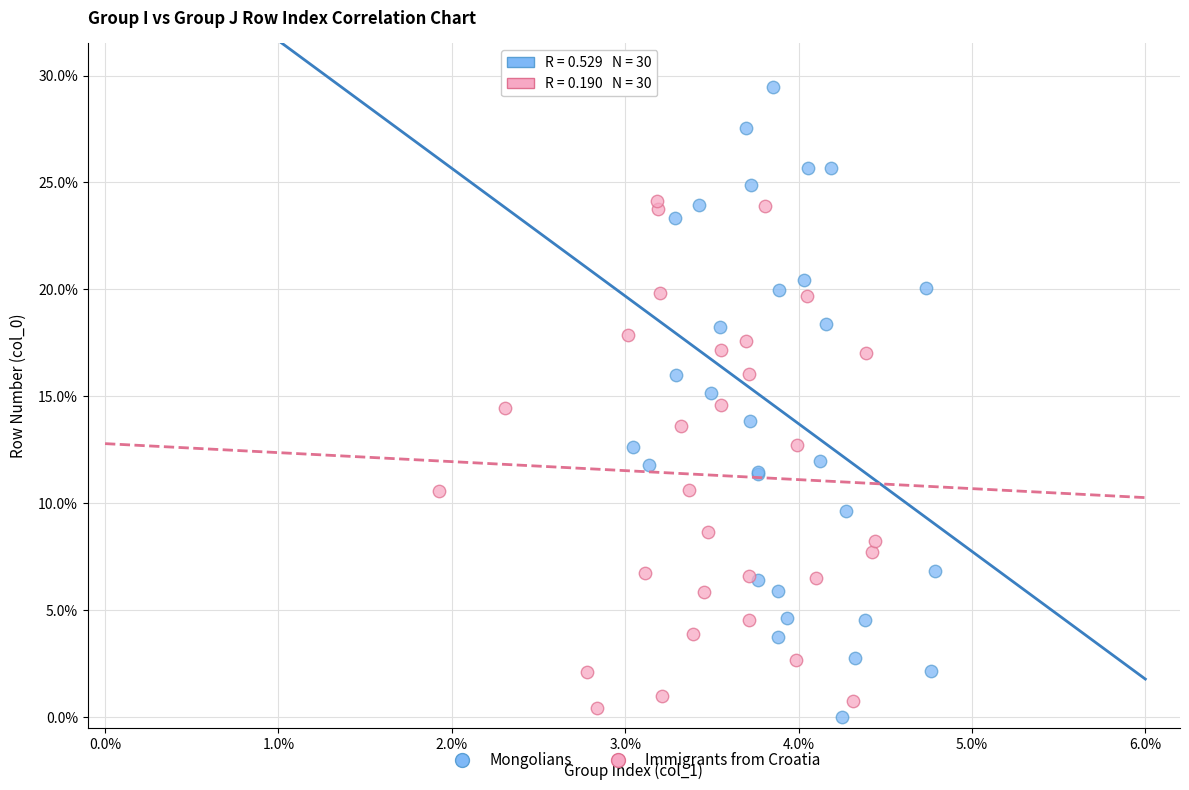

Which series contains the lowest Y value?

Mongolians